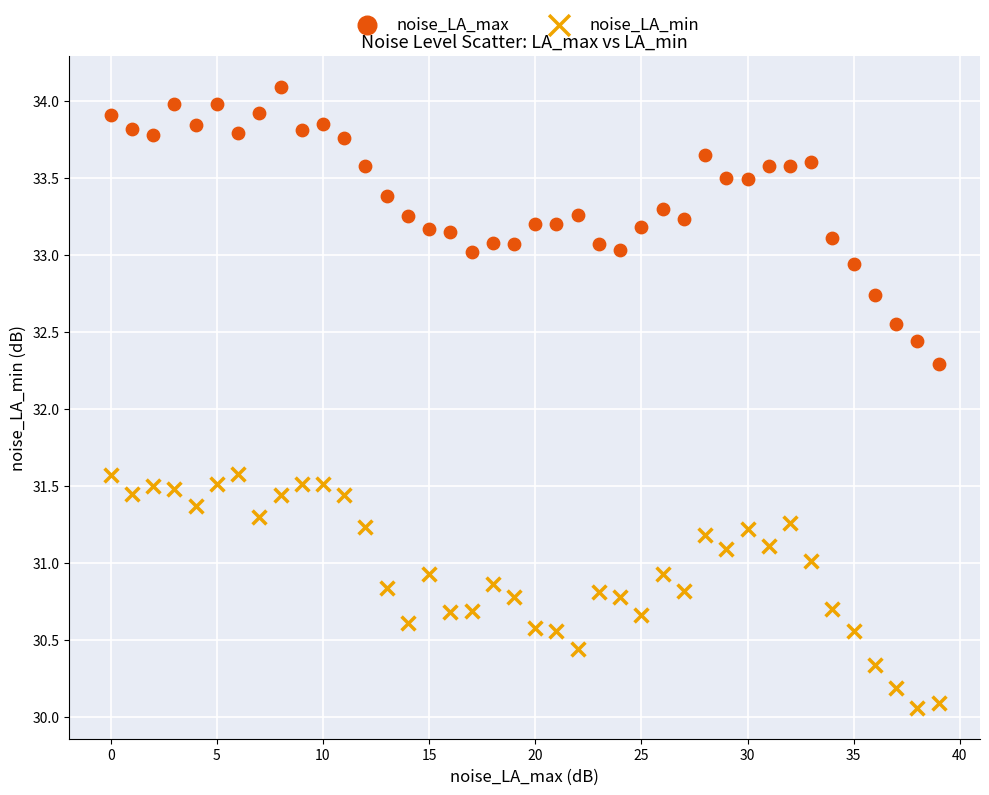

Which series contains the lowest Y value?

noise_LA_min